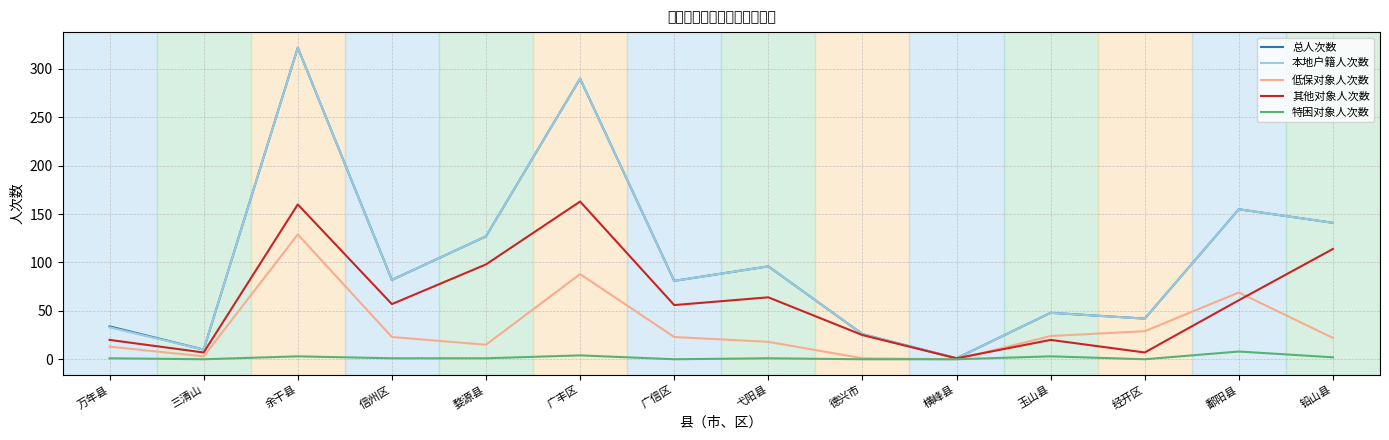

Is it true that 本地户籍人次数 equals 290 at 广丰区?

True